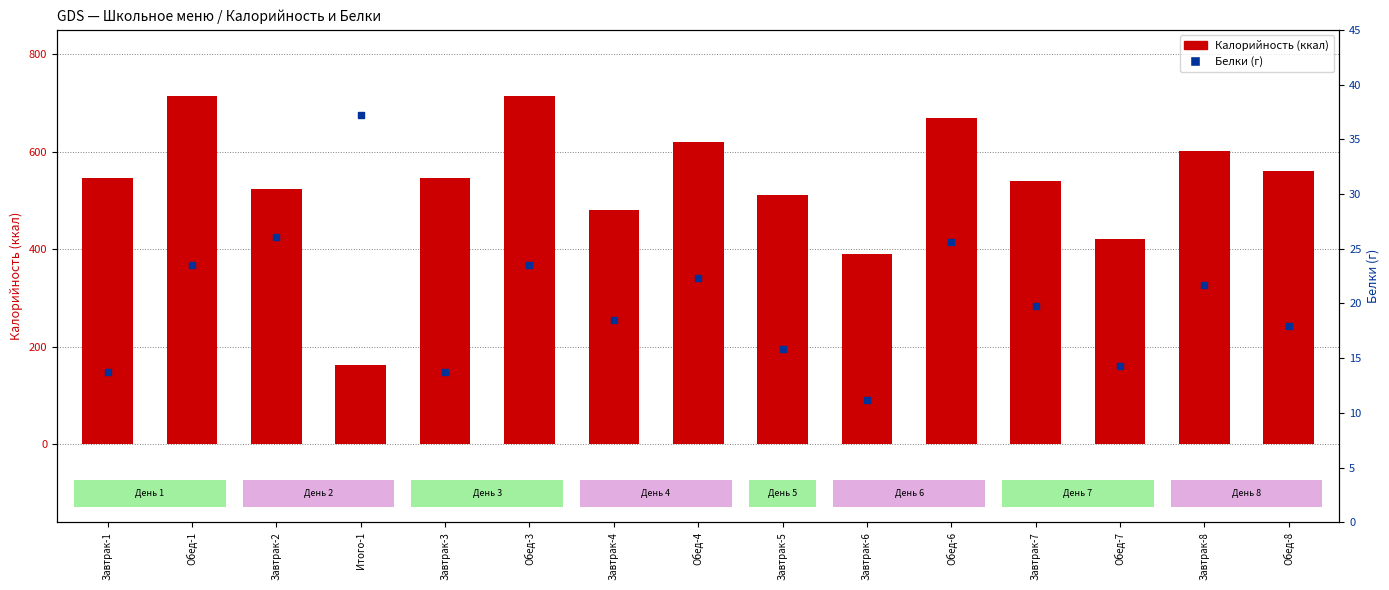

Which series has the largest total across all categories?

Калорийность